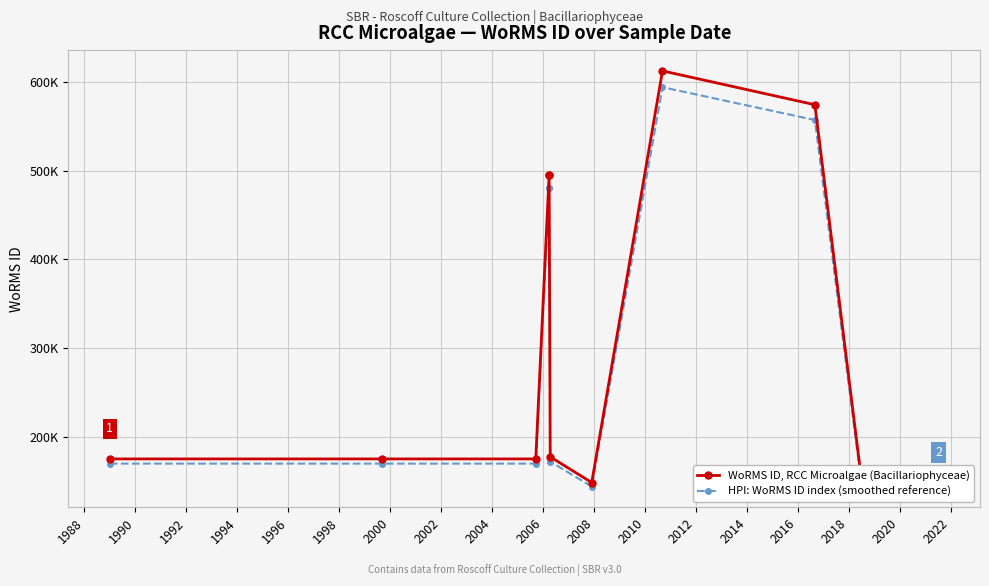

What is the sum of all WoRMS ID, RCC Microalgae (Bacillariophyceae) values?

3477682.0